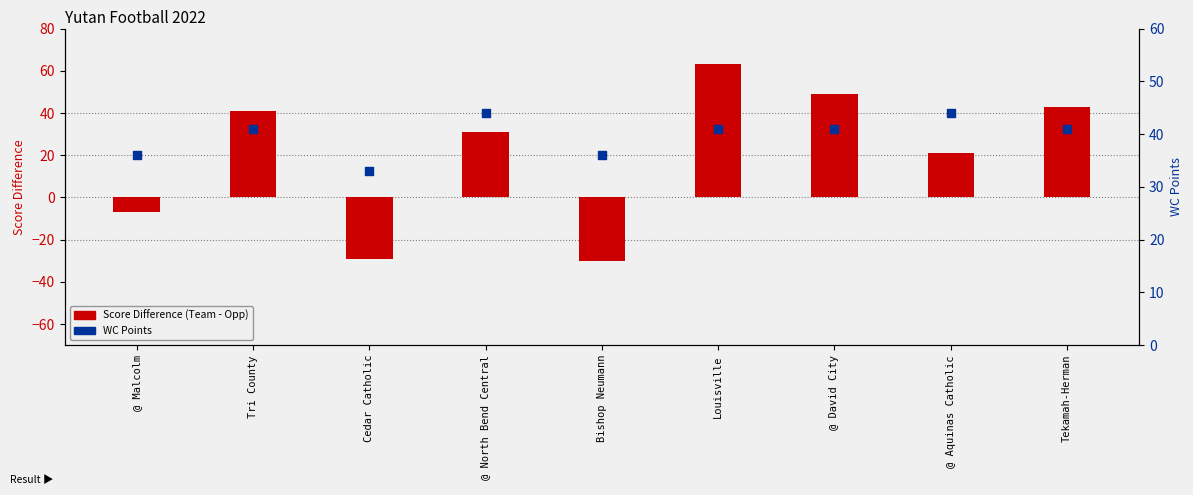

Is the value of WC Points at @ Aquinas Catholic greater than the value of Score Difference (Team - Opp) at Louisville?

No